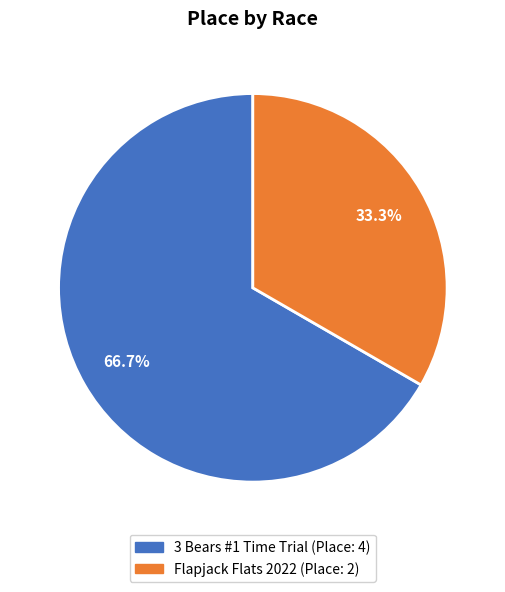

Is there a majority slice in this chart?

Yes